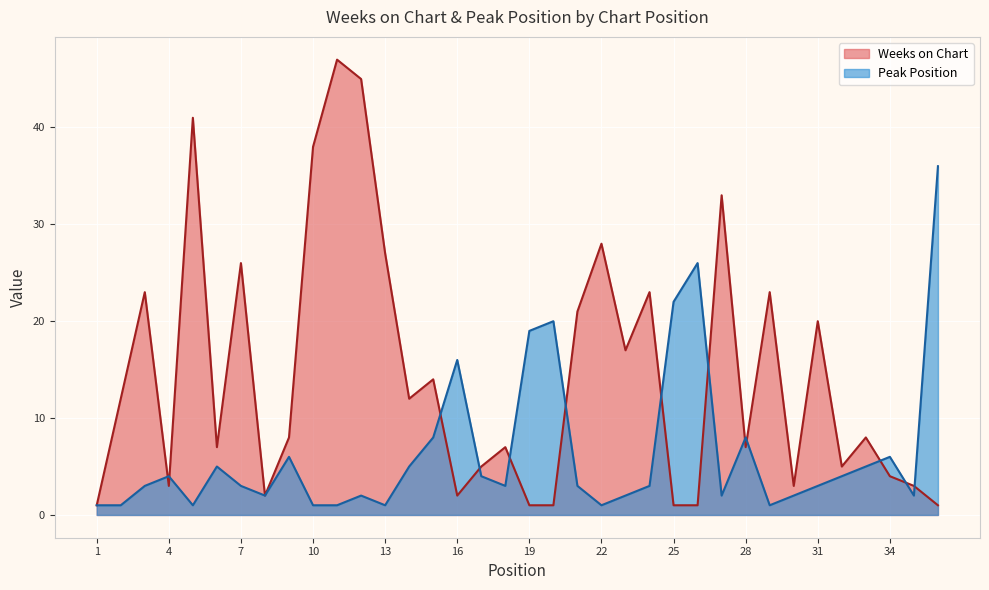

What are all the series names shown in the legend?

Weeks on Chart, Peak Position